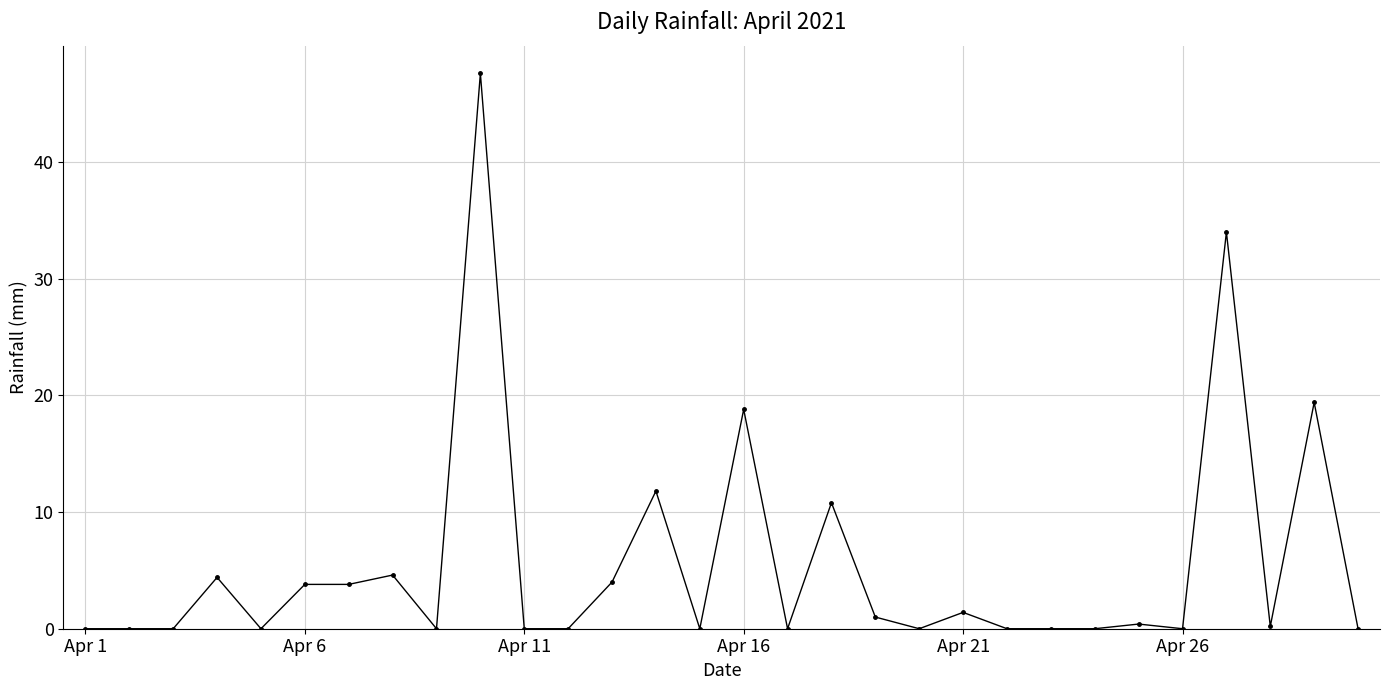

What is the average value?

5.5